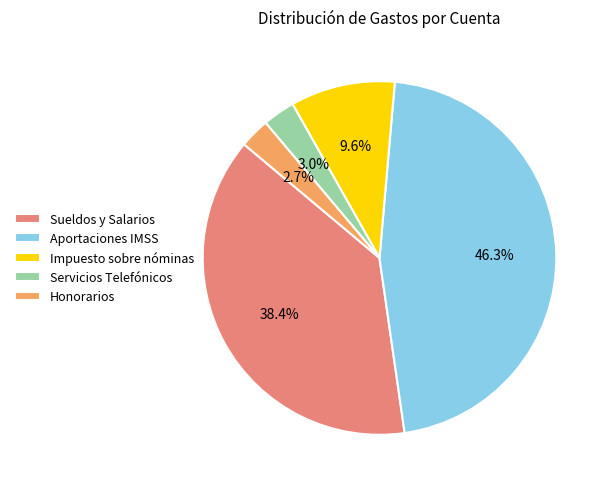

How many segments does this pie chart have?

5